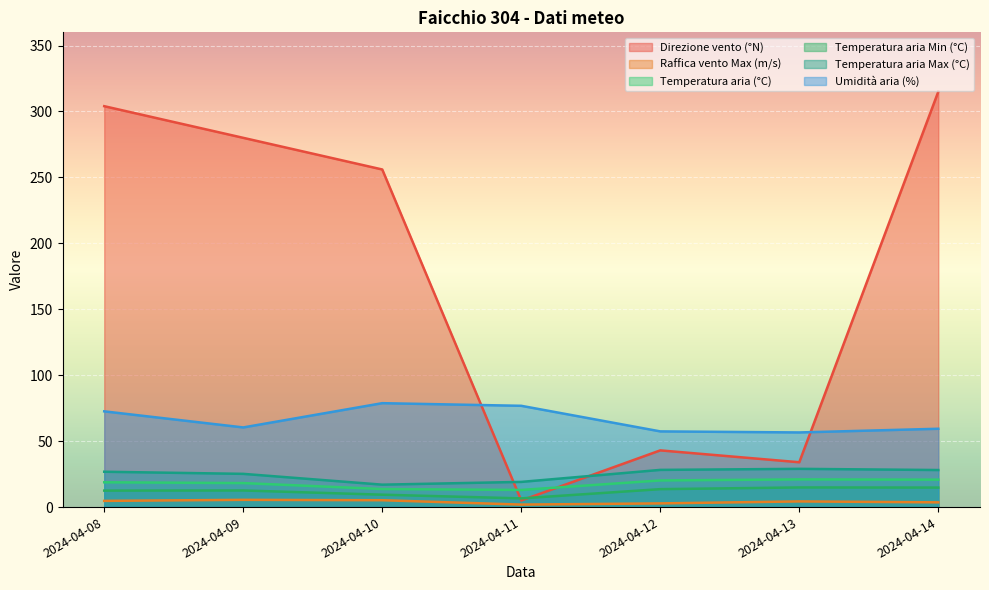

In Umidità aria (%), how many points are lower than both neighbors (excluding endpoints)?

2